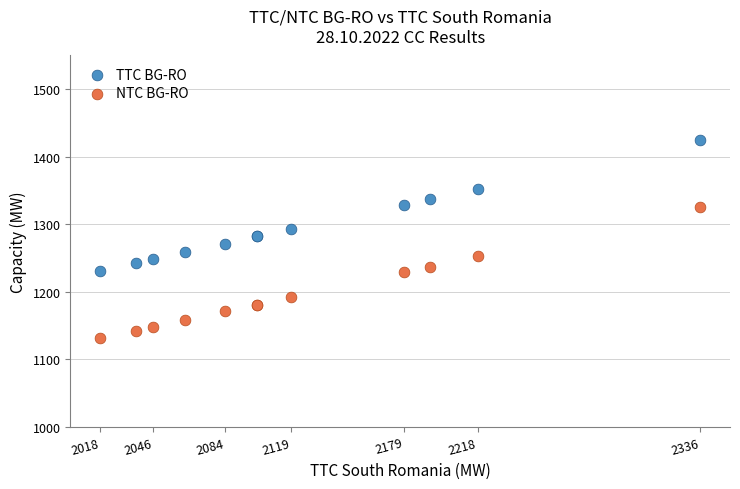

Which series contains the lowest Y value?

NTC BG-RO